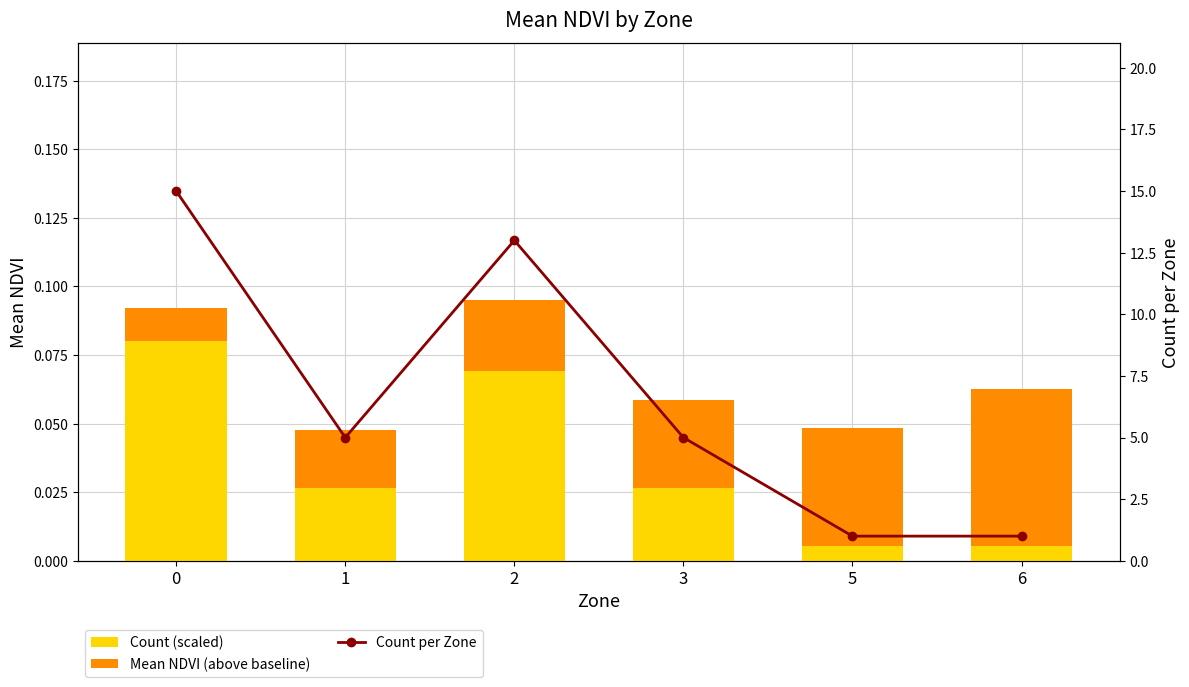

True or false: Mean NDVI (above baseline) has a value of 0.0 at 2.

True